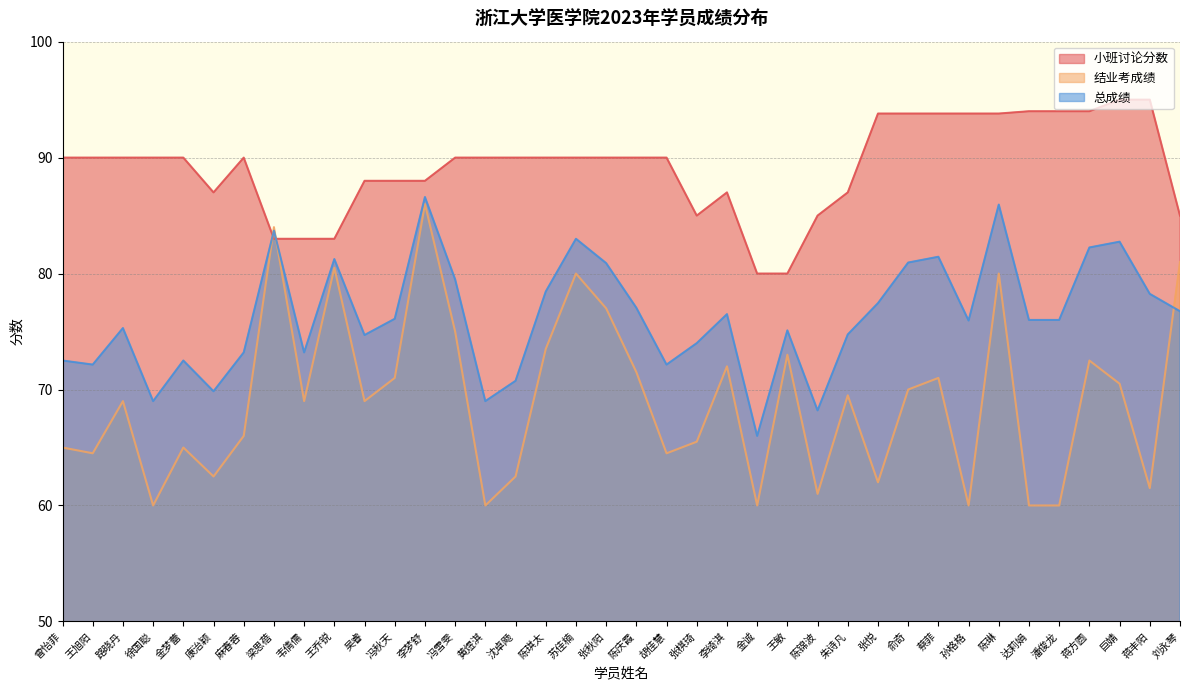

What is the difference between the 结业考成绩 values at 金梦蕾 and 张悦?

3.0